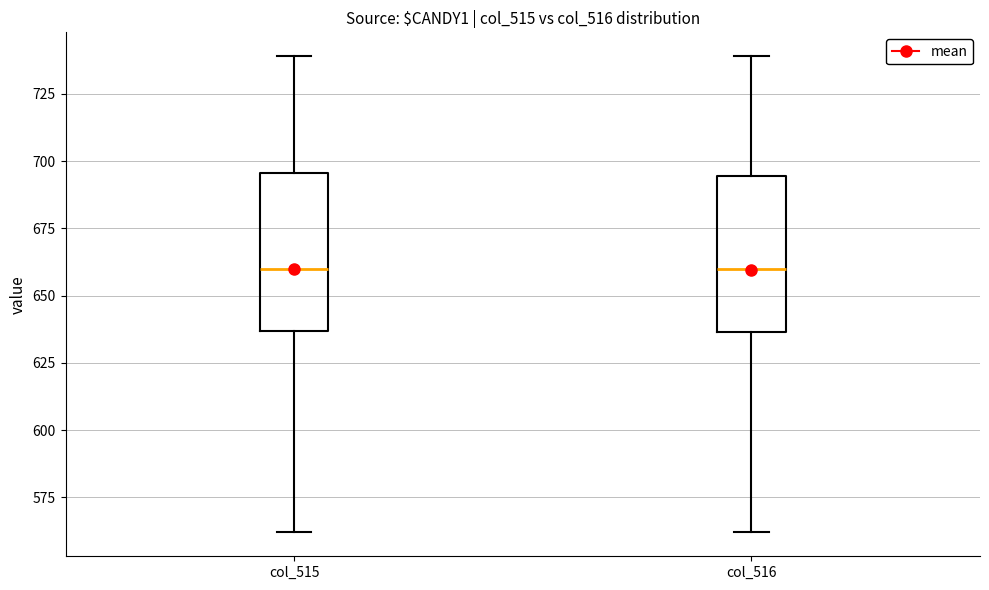

Reading left to right, transcribe this box plot: for each box, give where its median line is, the range the box spans, and where its two whiskers end, as read against the y-axis. The values are not printed on the chart, so give them approximately, as read against the axis.

col_515: median 660, box 635 to 695, whiskers 560 to 740
col_516: median 660, box 635 to 695, whiskers 560 to 740